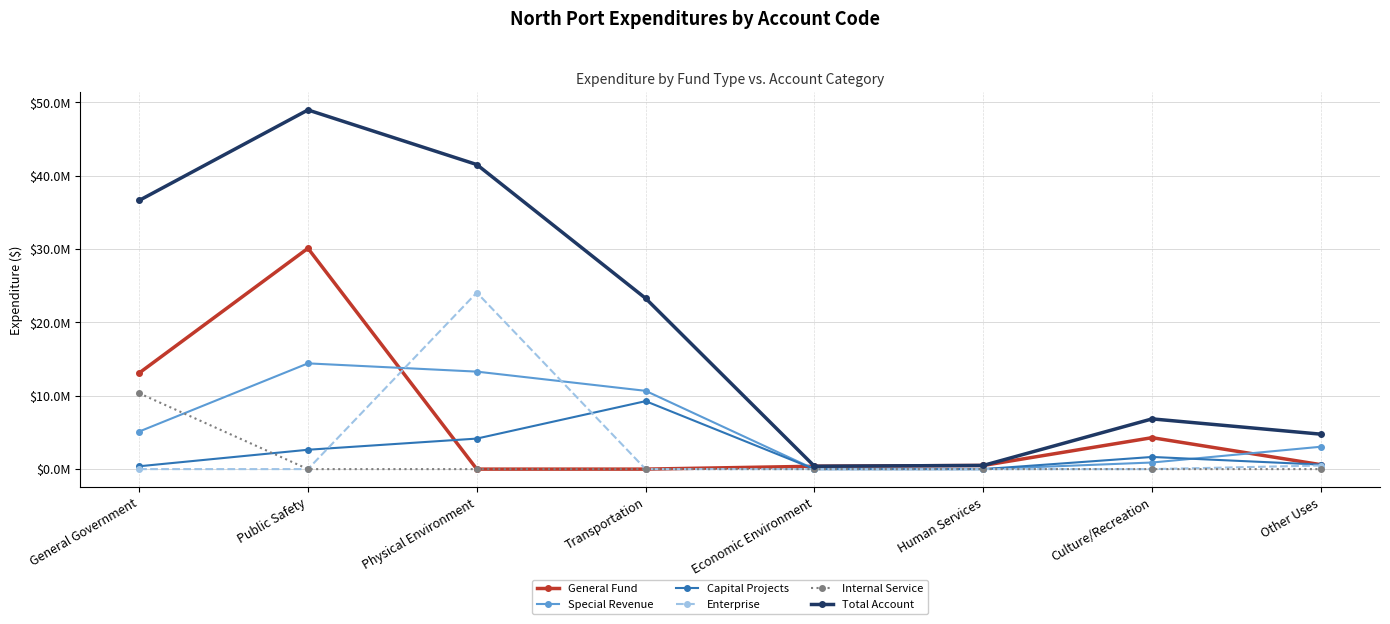

What are all the series names shown in the legend?

General Fund, Special Revenue, Capital Projects, Enterprise, Internal Service, Total Account